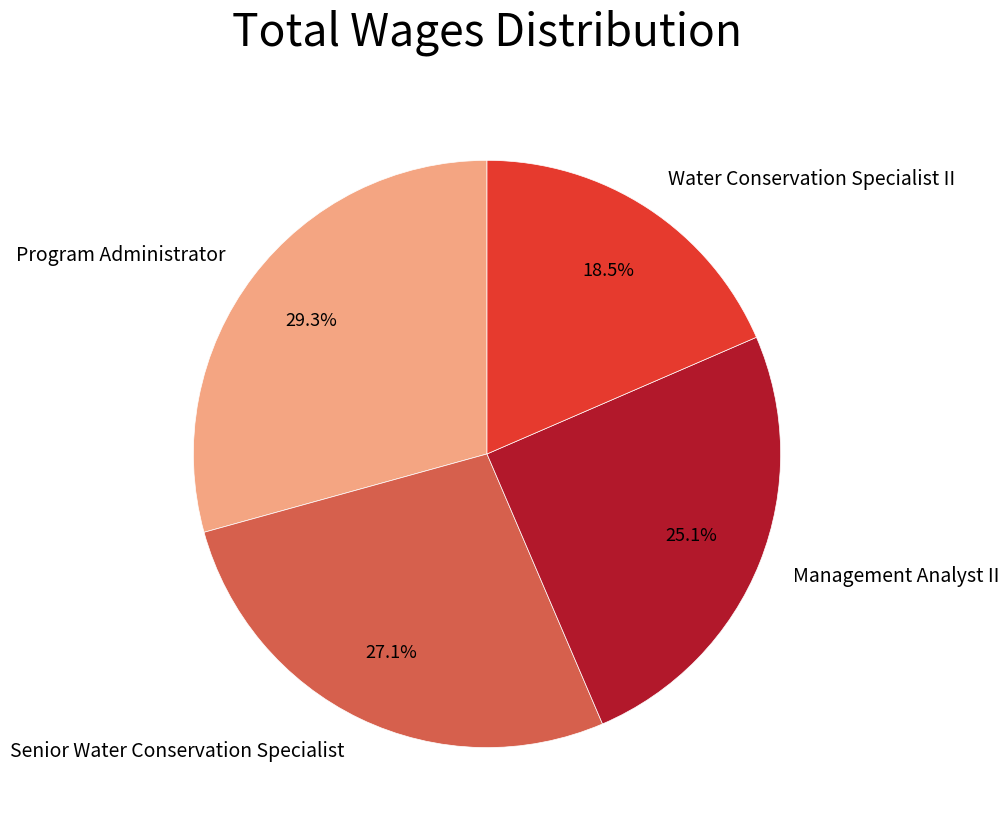

Does Program Administrator represent more than half of the total?

No